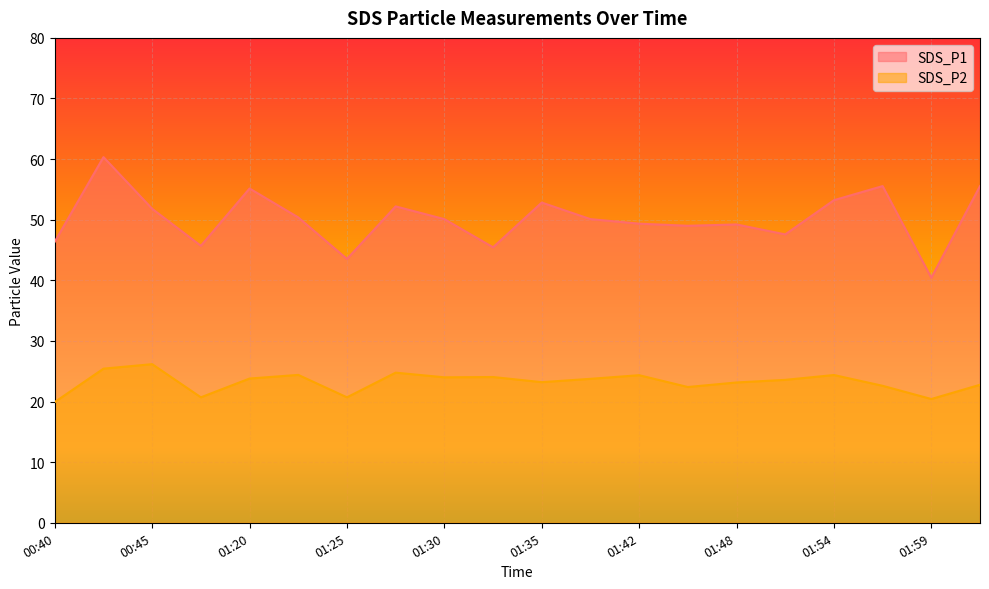

What is the difference between the second highest and second lowest values in the SDS_P1 series?

12.0